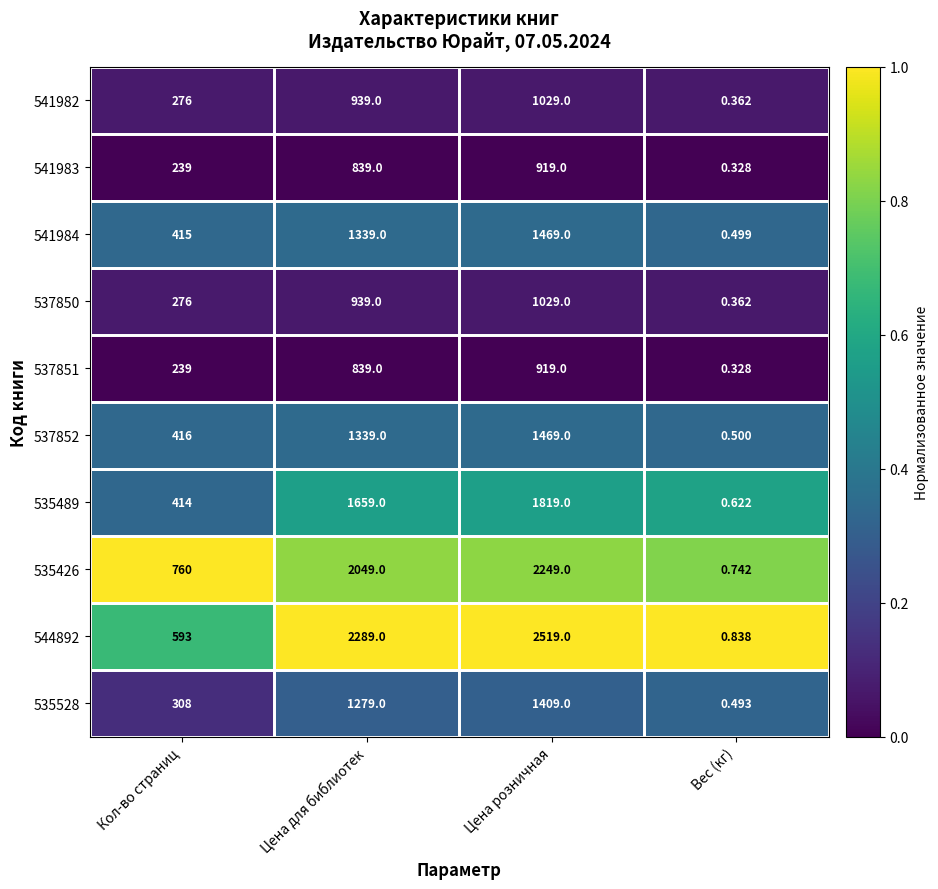

Is the value of 541984 at Вес (кг) greater than the value of 535426 at Цена розничная?

No